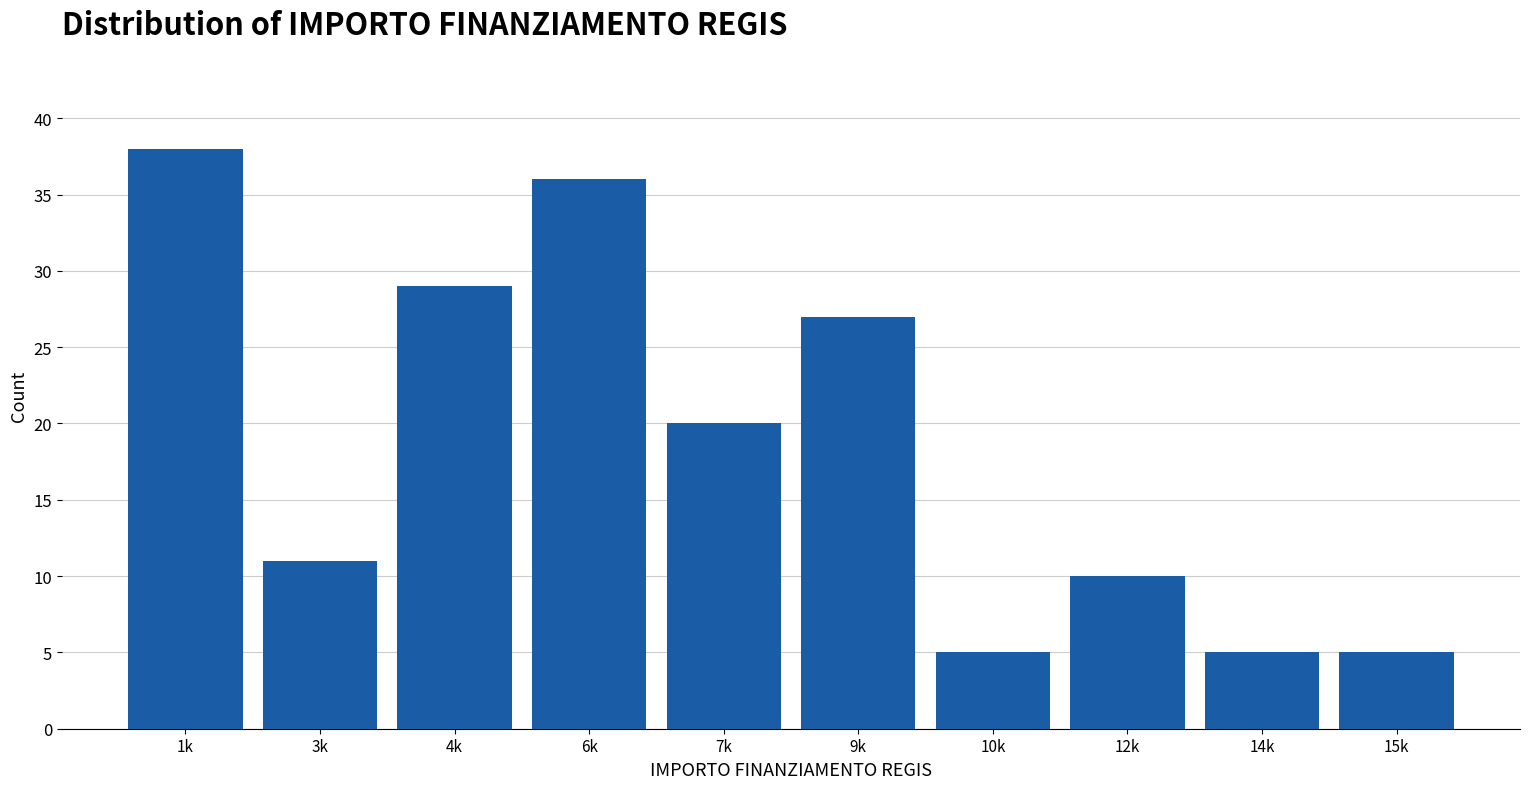

Reading left to right, what are all the values shown in this chart?

38	11	29	36	20	27	5	10	5	5